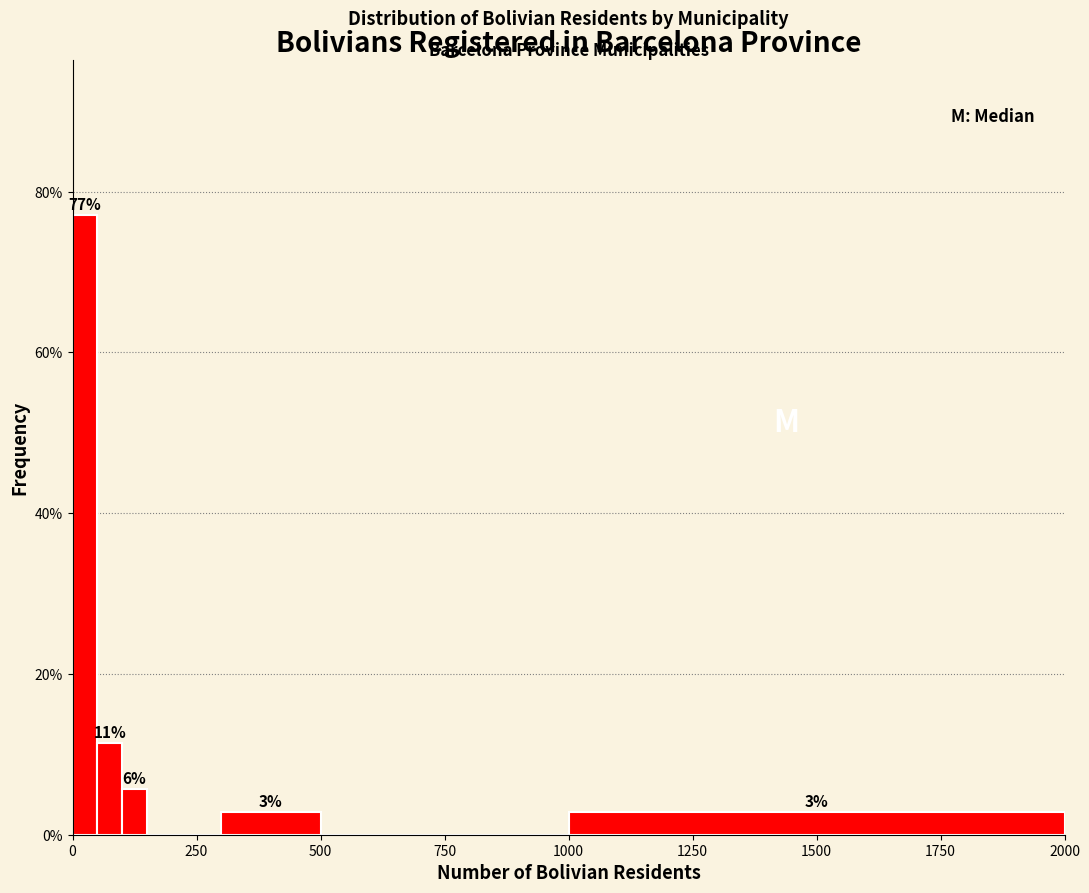

Read against the x-axis, roughly where is the centre of the tallest bar?

50